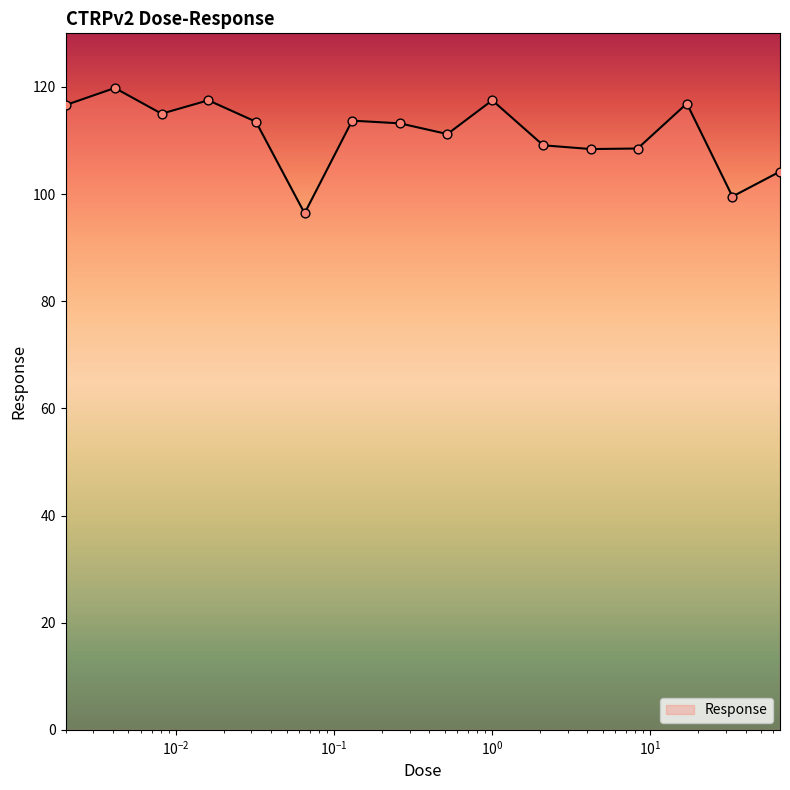

What is the maximum value shown in the chart?

119.8